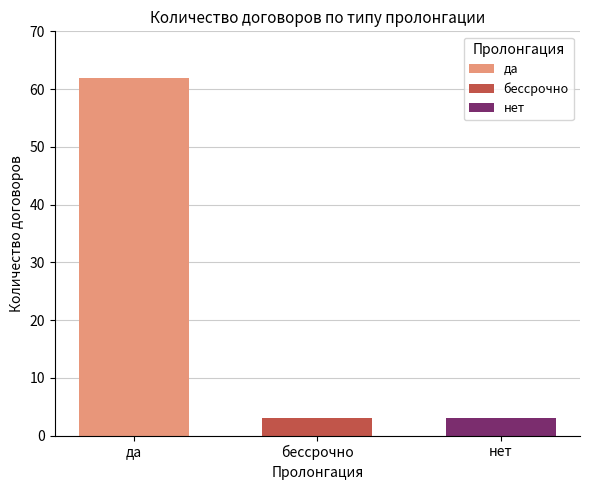

True or false: нет has a value of 3 at бессрочно.

True